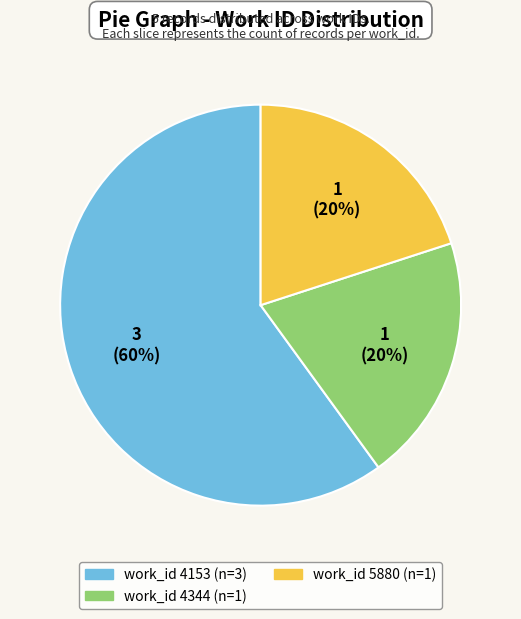

Is there any slice that represents more than half of the pie?

Yes